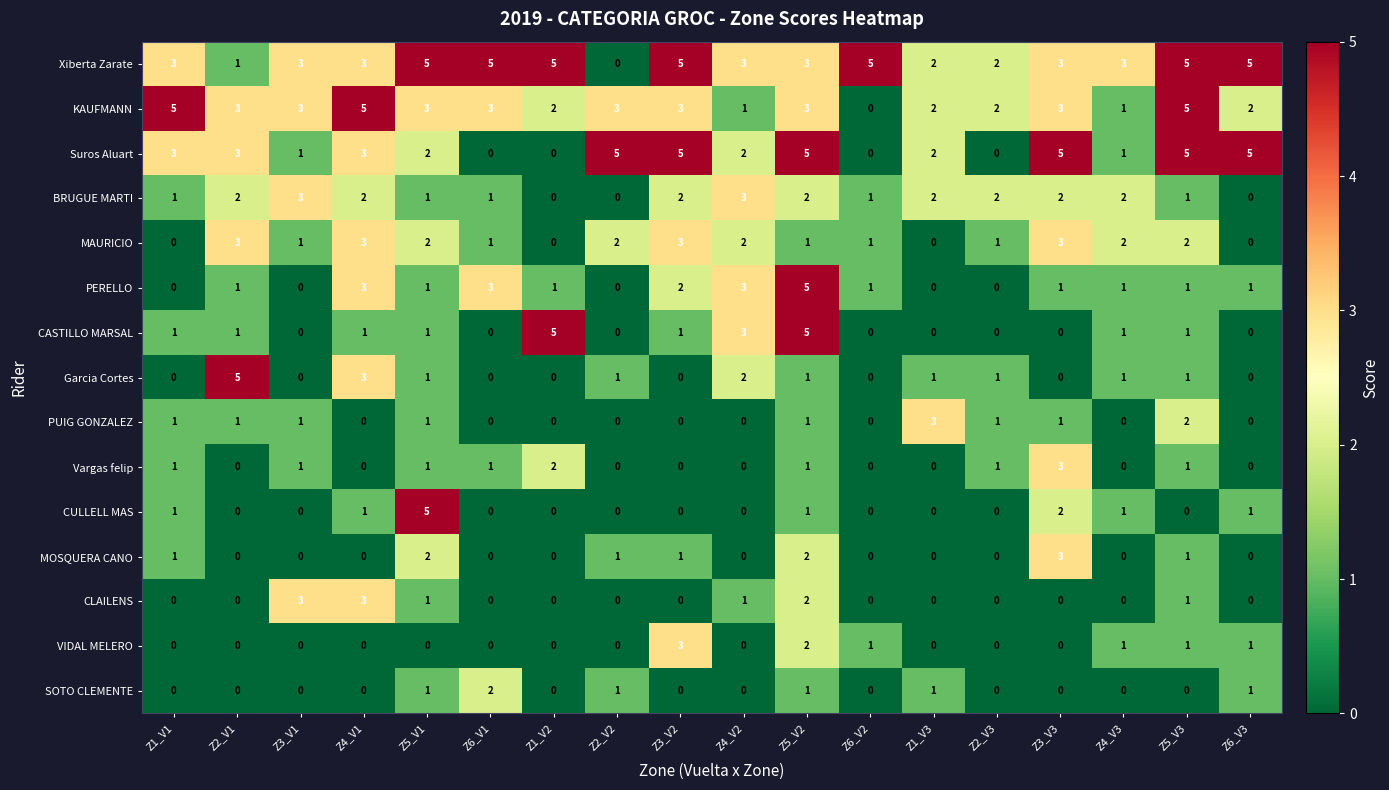

Is it true that CLAILENS equals 1 at Z6_V2?

False